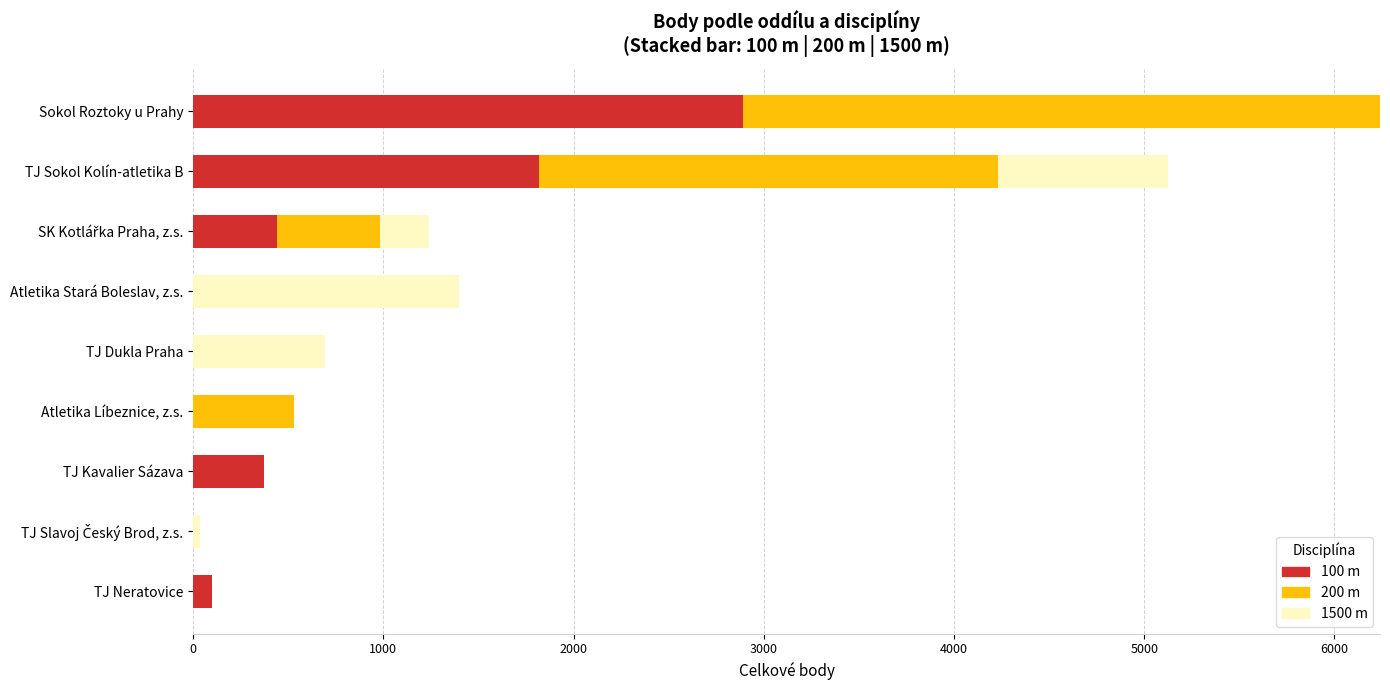

Which category has the highest value in the 100 m series?

Sokol Roztoky u Prahy